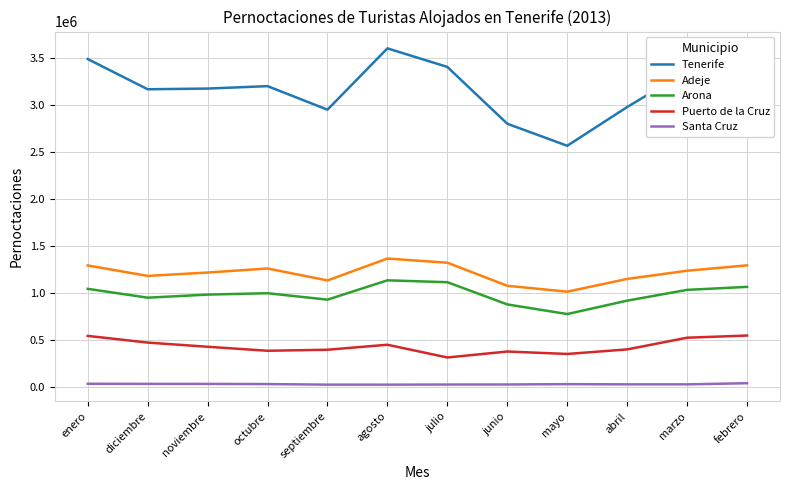

True or false: Tenerife and Santa Cruz cross at least once.

False